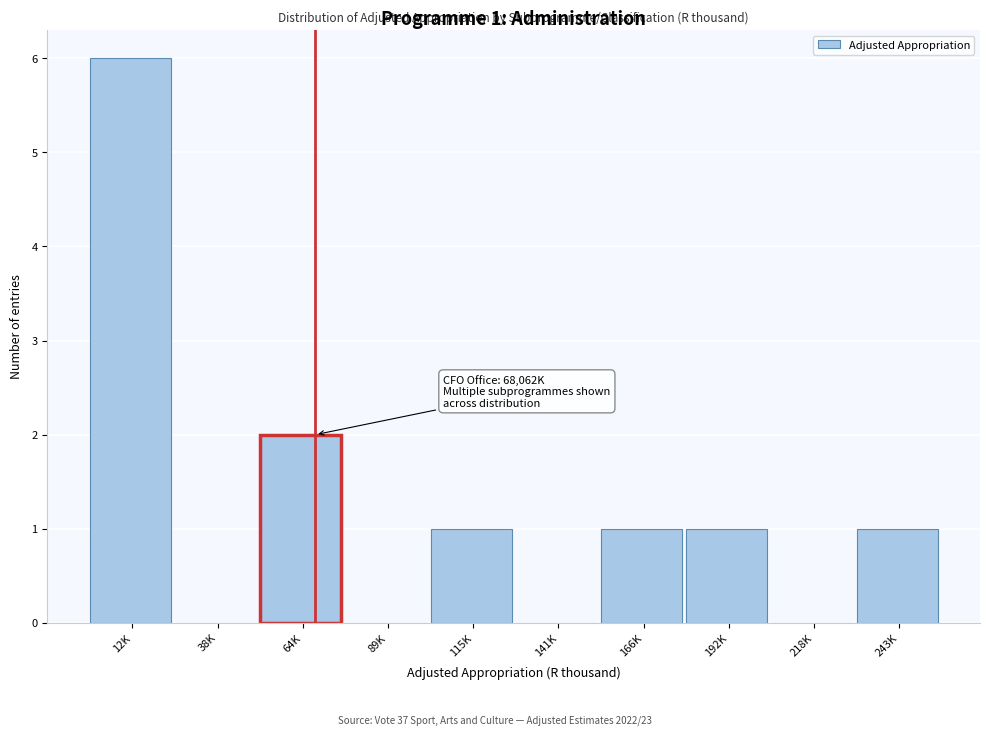

Reading left to right, extract all data points from this chart.

12K=6	38K=0	64K=2	89K=0	115K=1	141K=0	166K=1	192K=1	218K=0	243K=1